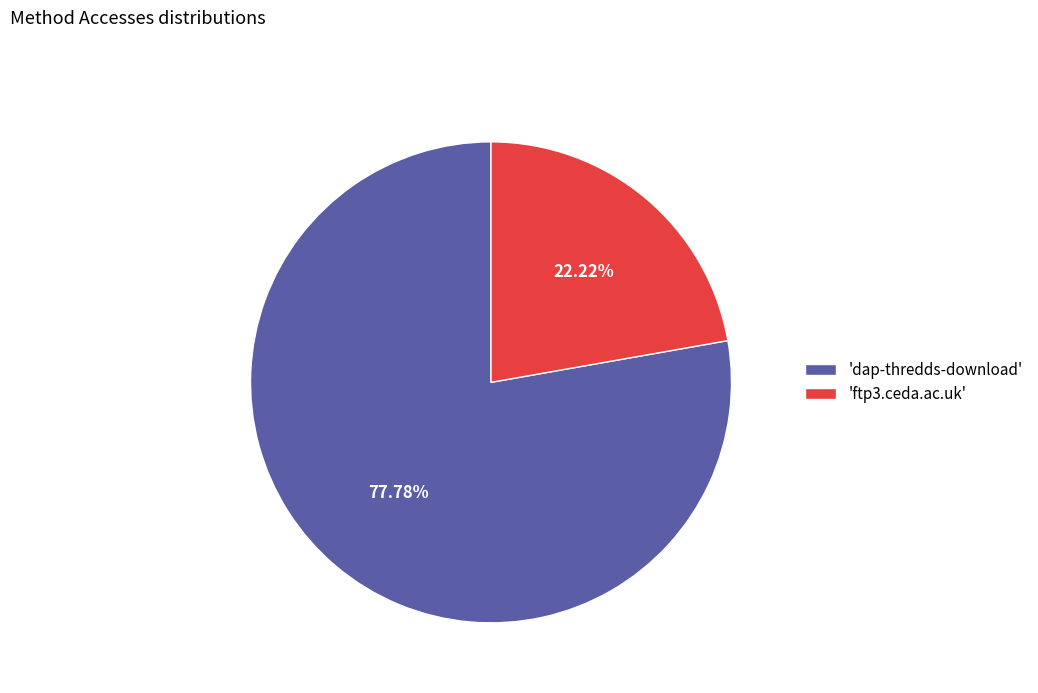

What is the majority slice?

'dap-thredds-download'